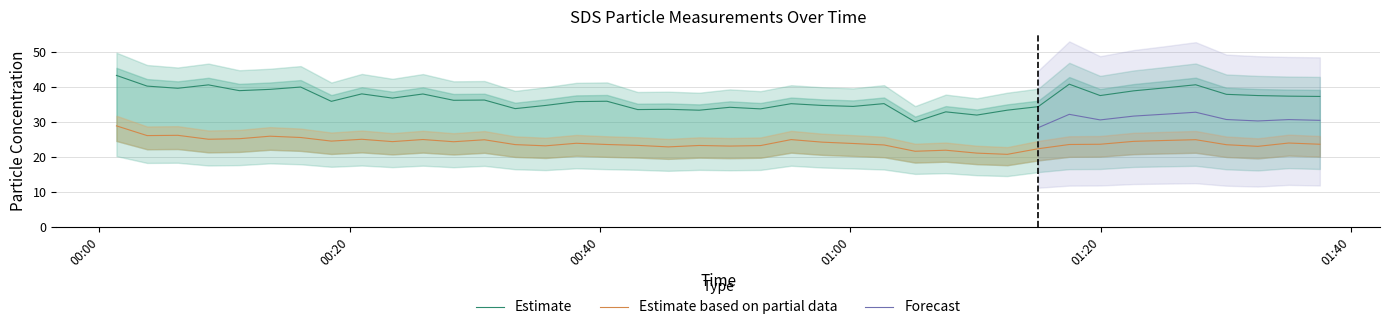

What is the label of the 20th point from the left?

2021/05/29 00:47:55